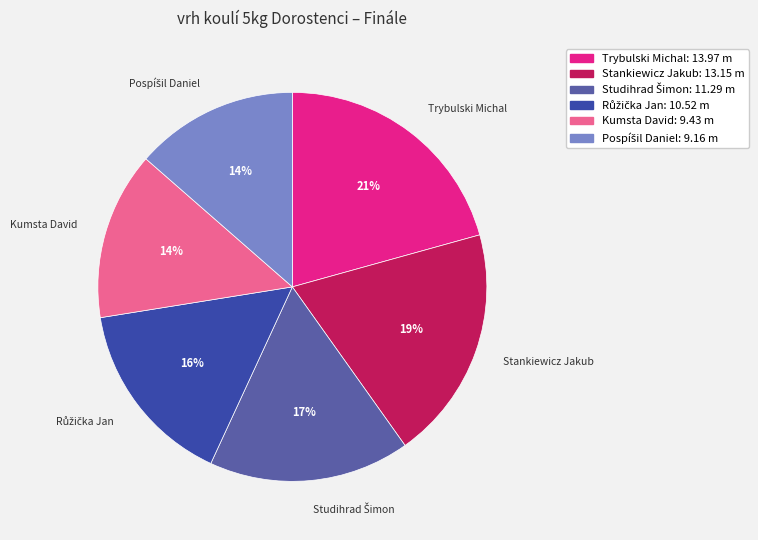

Does any single category account for the majority?

No